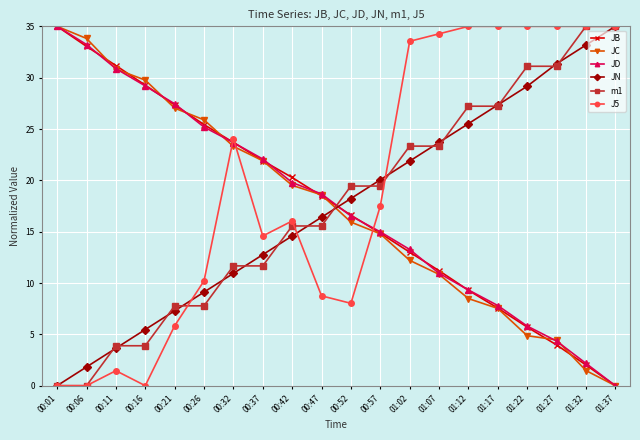

What is the greatest value displayed?

35.0